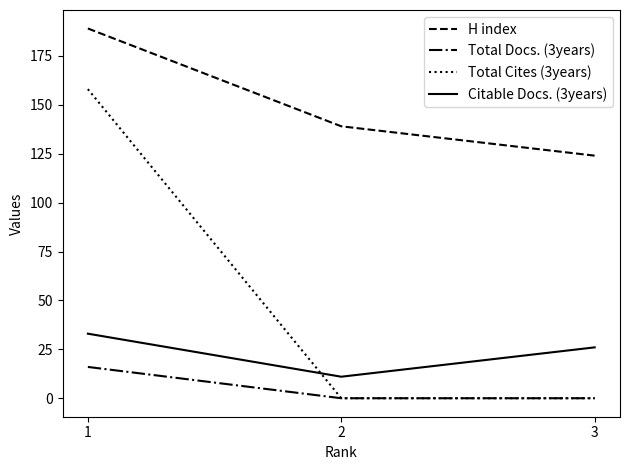

What is the approximate value of Citable Docs. (3years) at 1, to the nearest 10?

30